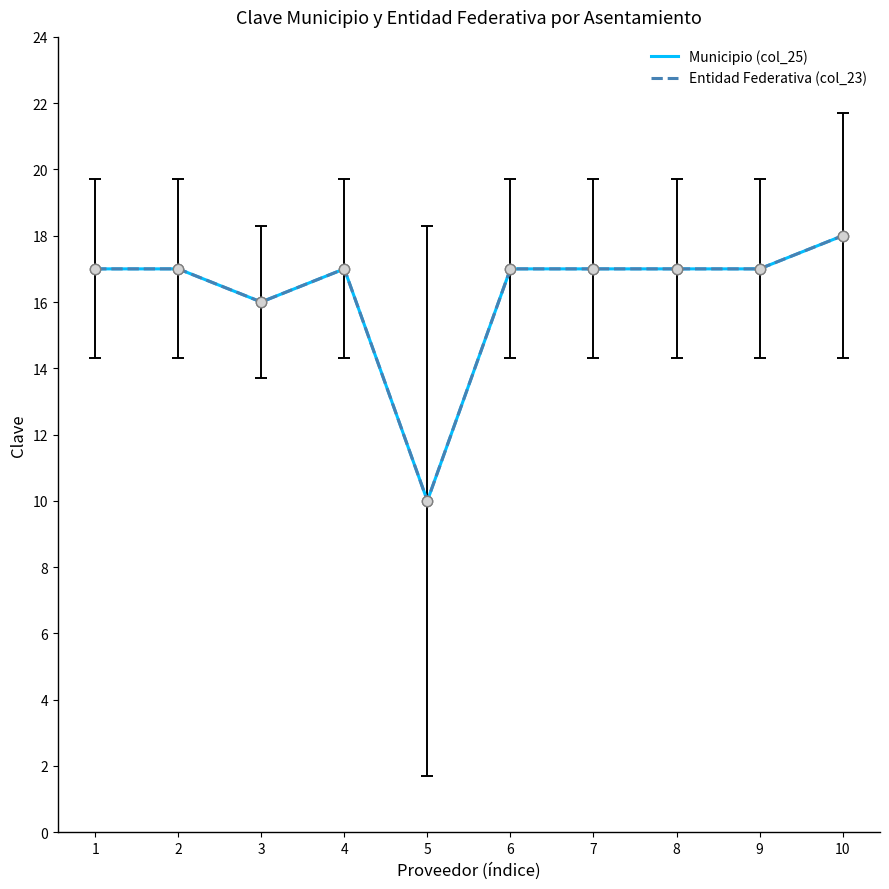

At how many categories does at least one series exceed 15?

9